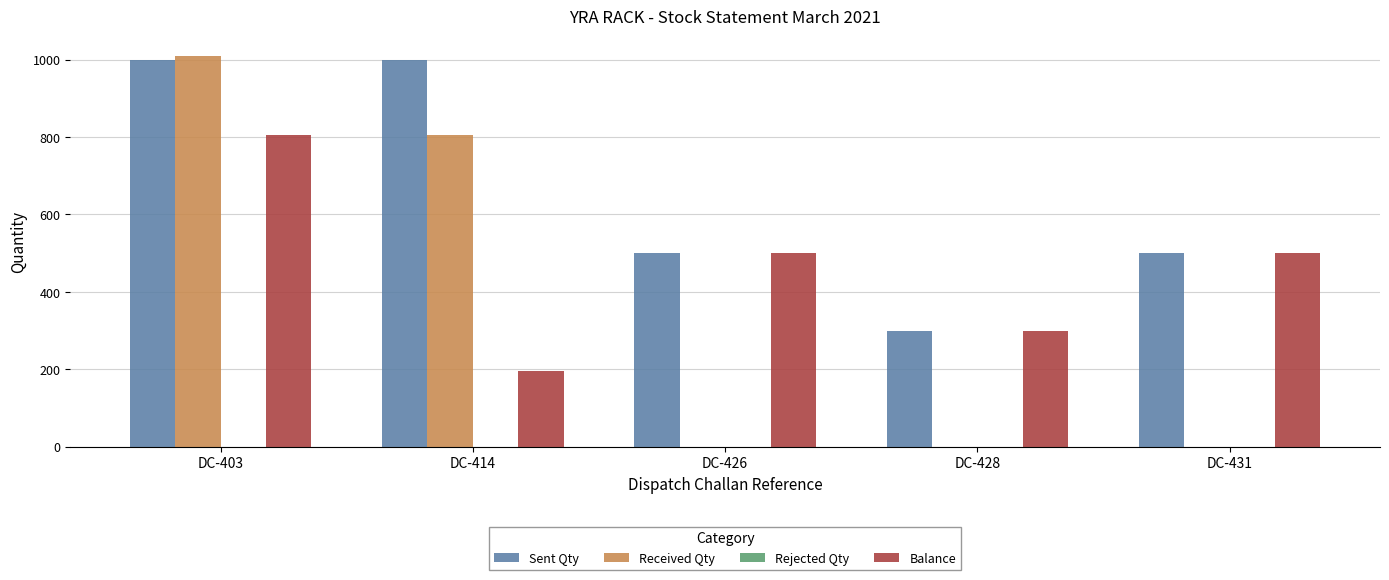

Between DC-403 and DC-428, which series saw the biggest shift?

Received Qty